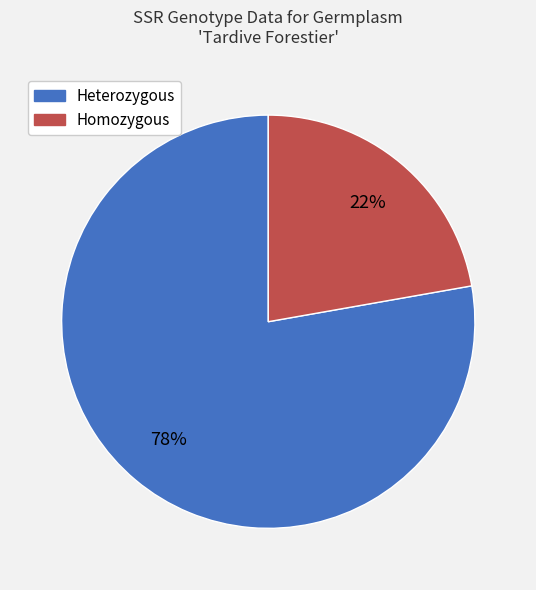

Does any single category account for the majority?

Yes